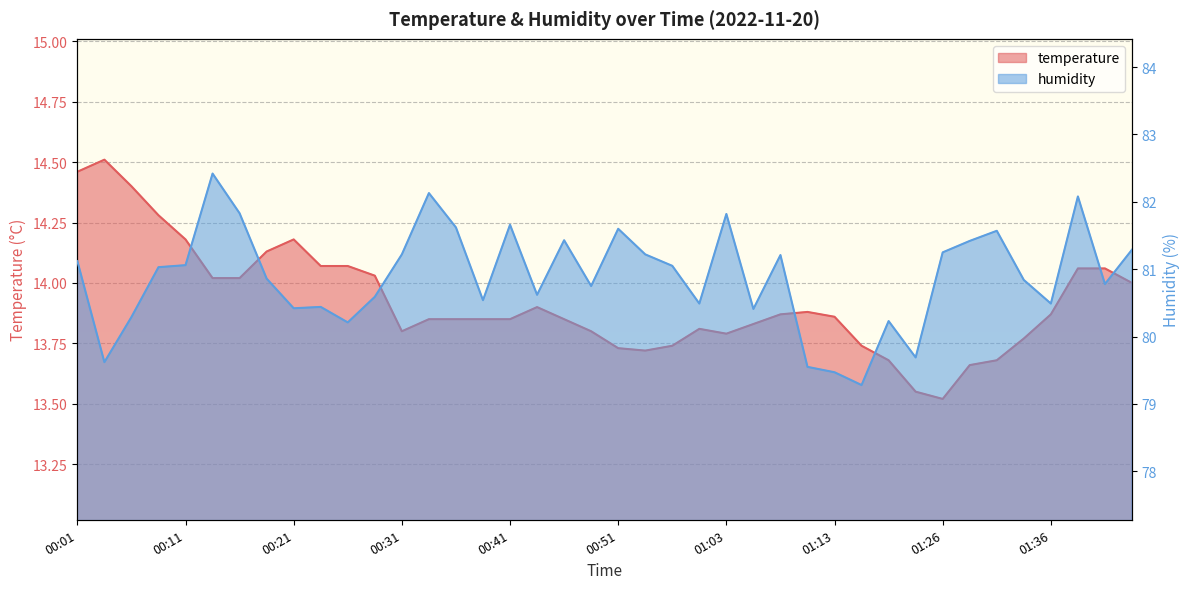

True or false: temperature and humidity cross at least once.

False